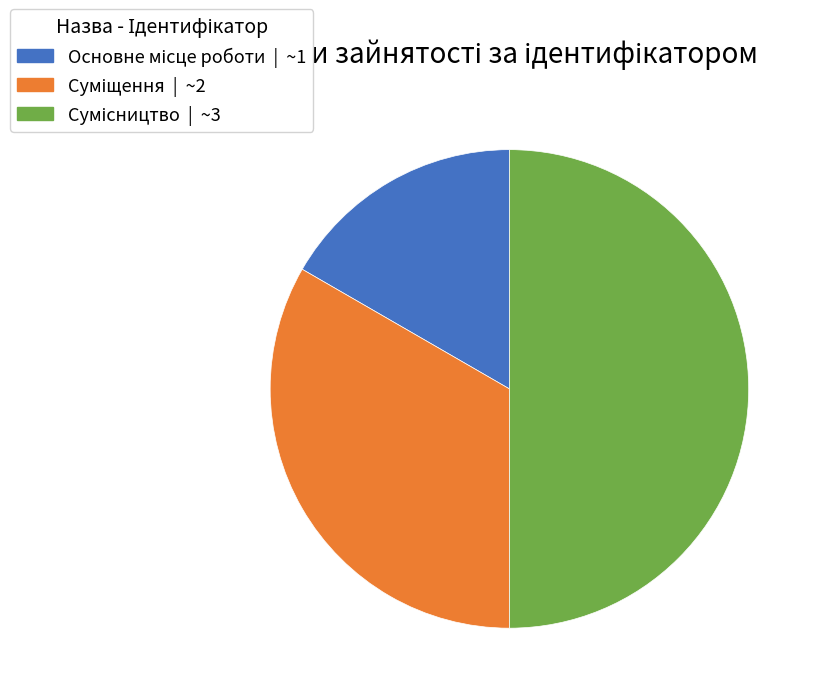

To the nearest percent, what percentage of the pie is Сумісництво?

50%